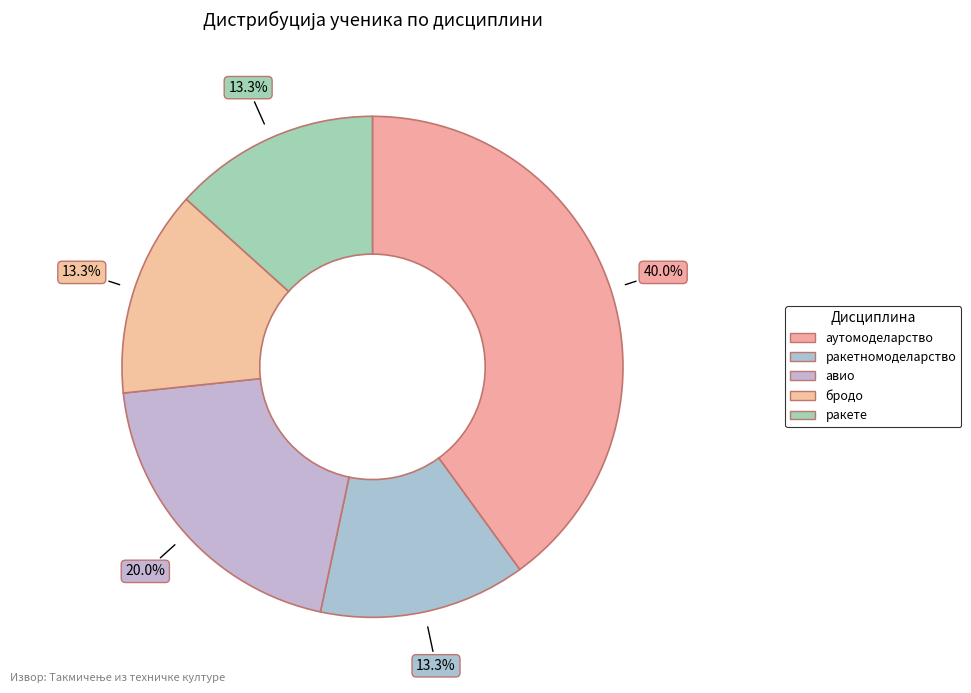

Count the number of slices in the pie.

5